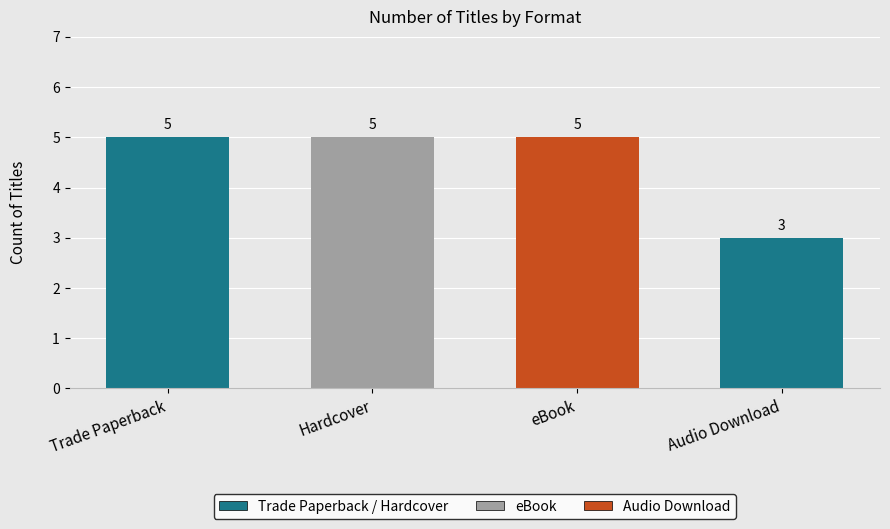

Which has a higher value, Trade Paperback or Audio Download?

Trade Paperback